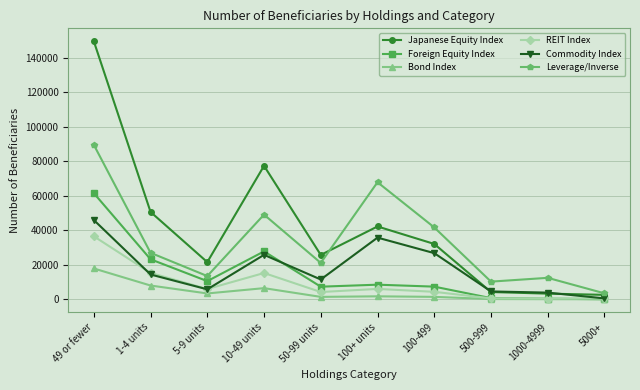

True or false: Japanese Equity Index has more than 1 interior local peaks.

True